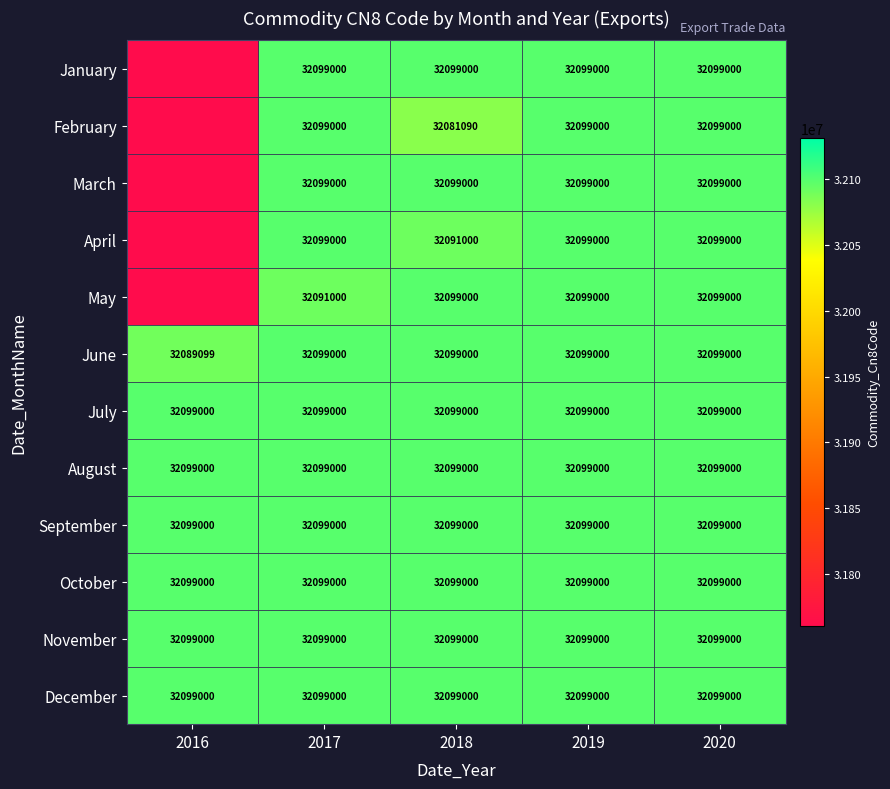

What is the difference between the maximum and minimum values in the June series?

9901